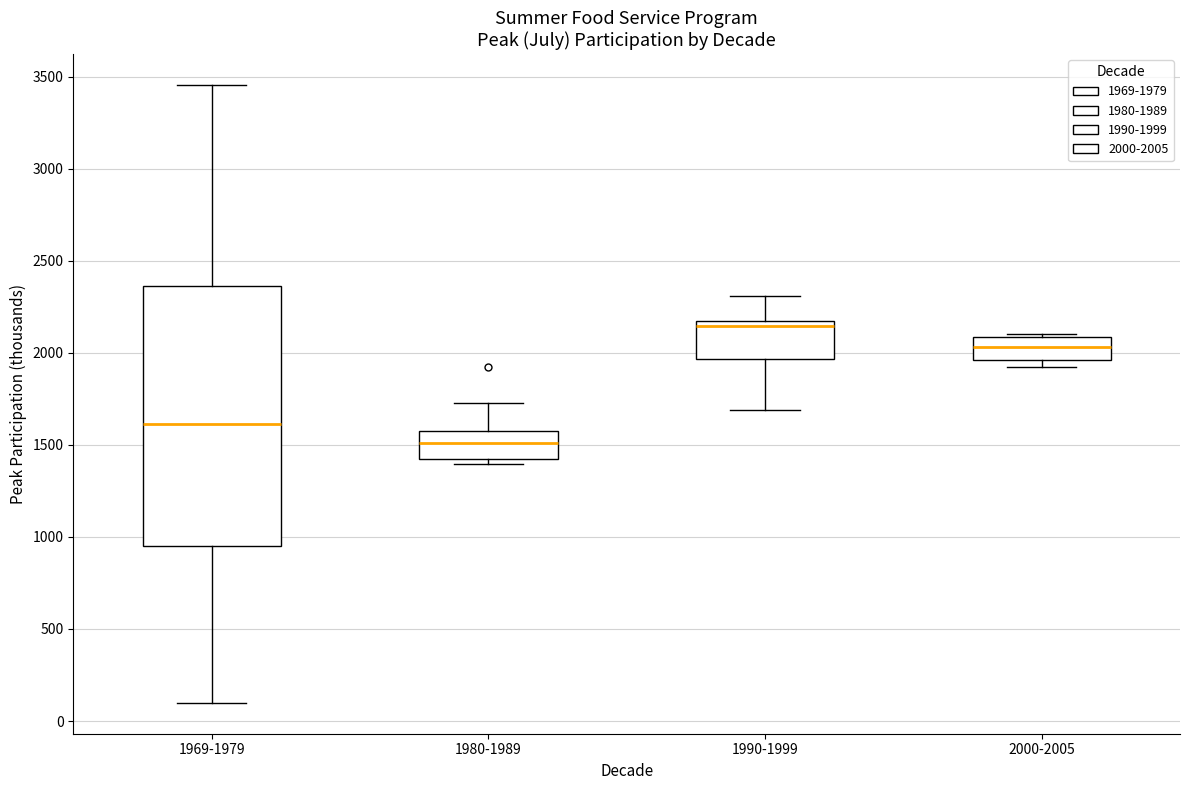

Which box has the highest median line?

1990-1999